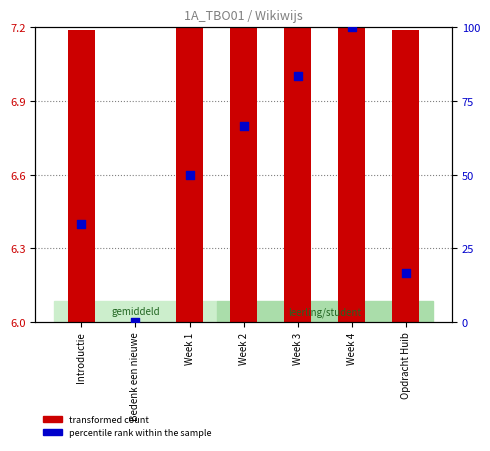

What is the total value across all series at Week 2?

73.9